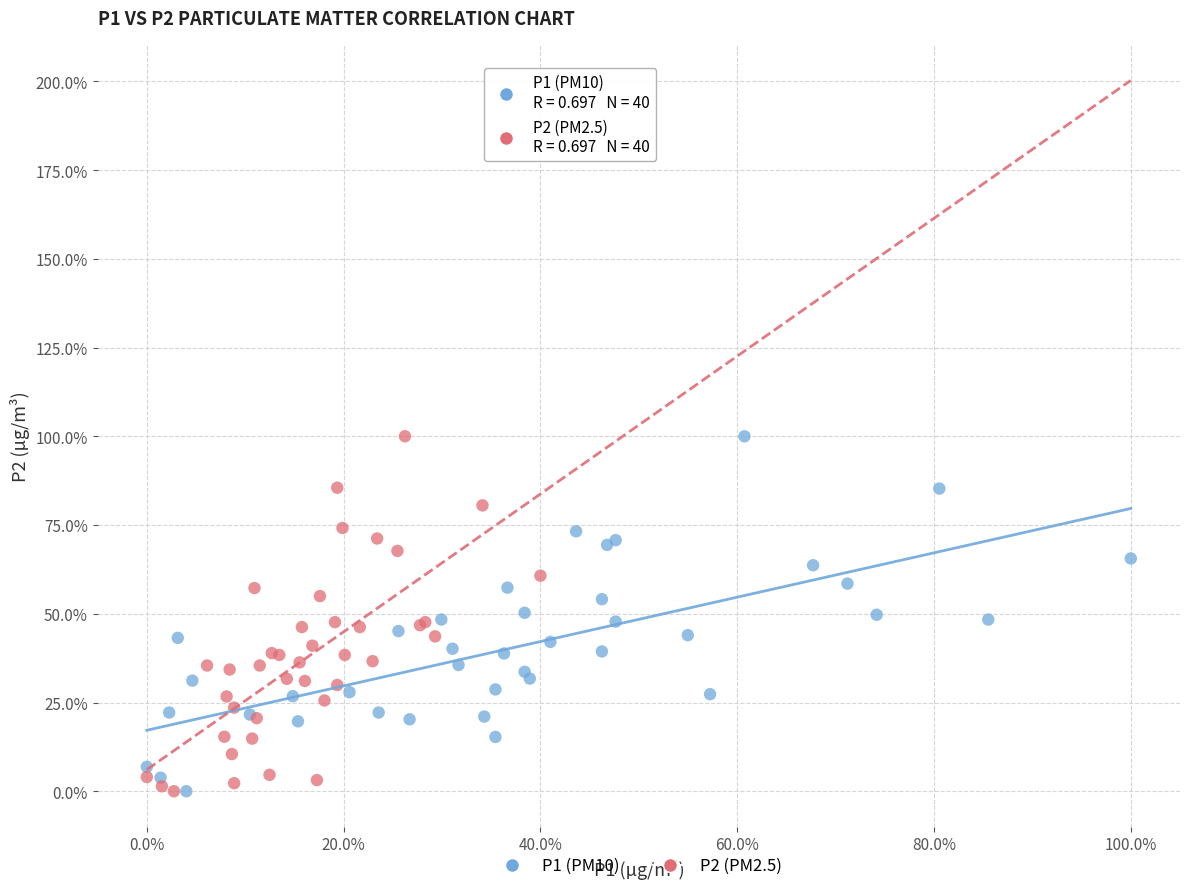

What are all the series names shown in the legend?

P1 (PM10), P2 (PM2.5)